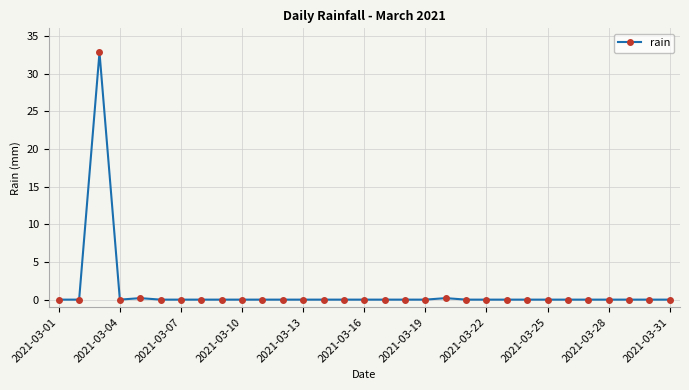

What is the difference between the second highest and minimum values?

0.2